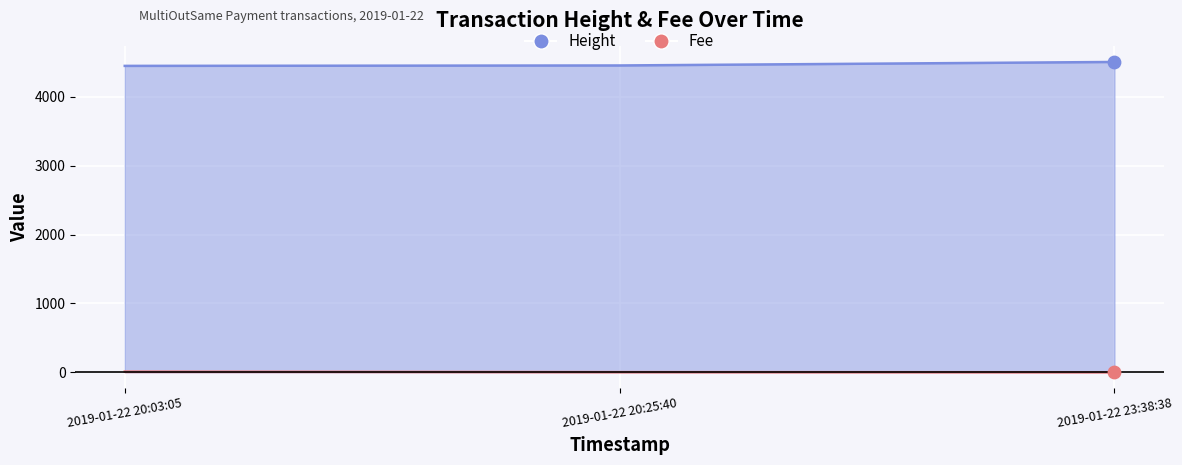

At how many categories does at least one series exceed 2549?

3